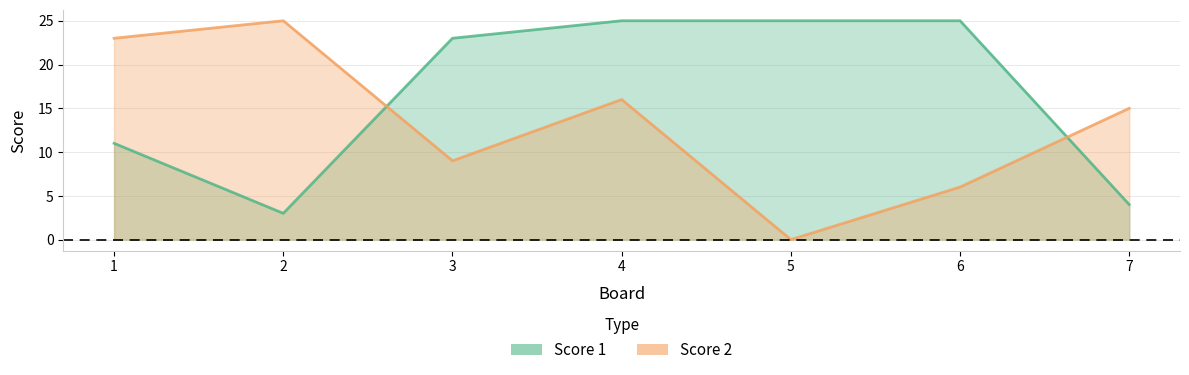

What is the difference between the second highest and minimum values in the Score 2 series?

23